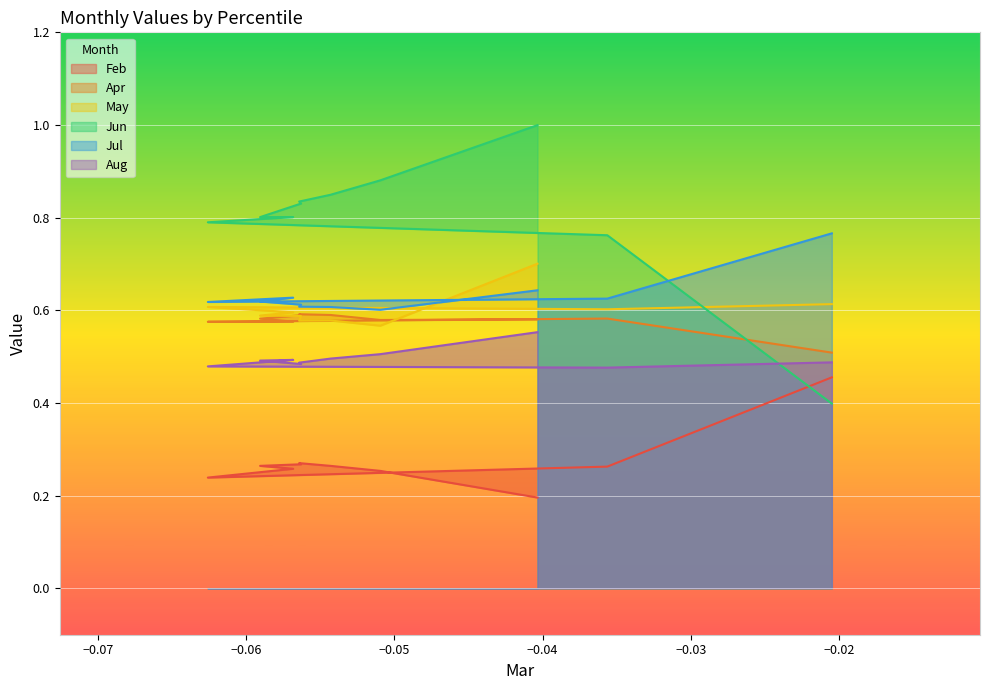

In May, how many points are lower than both neighbors (excluding endpoints)?

3